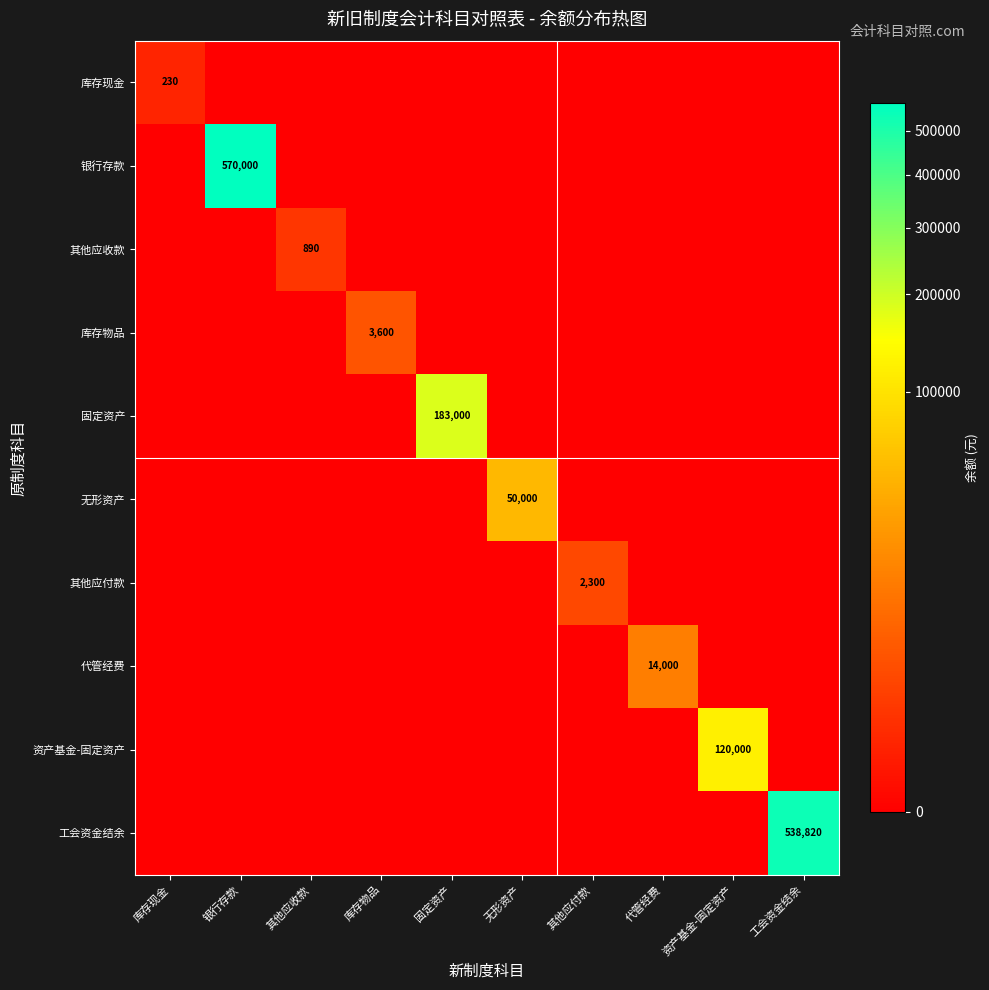

True or false: 资产基金-固定资产 has a value of 73397 at 其他应收款.

False